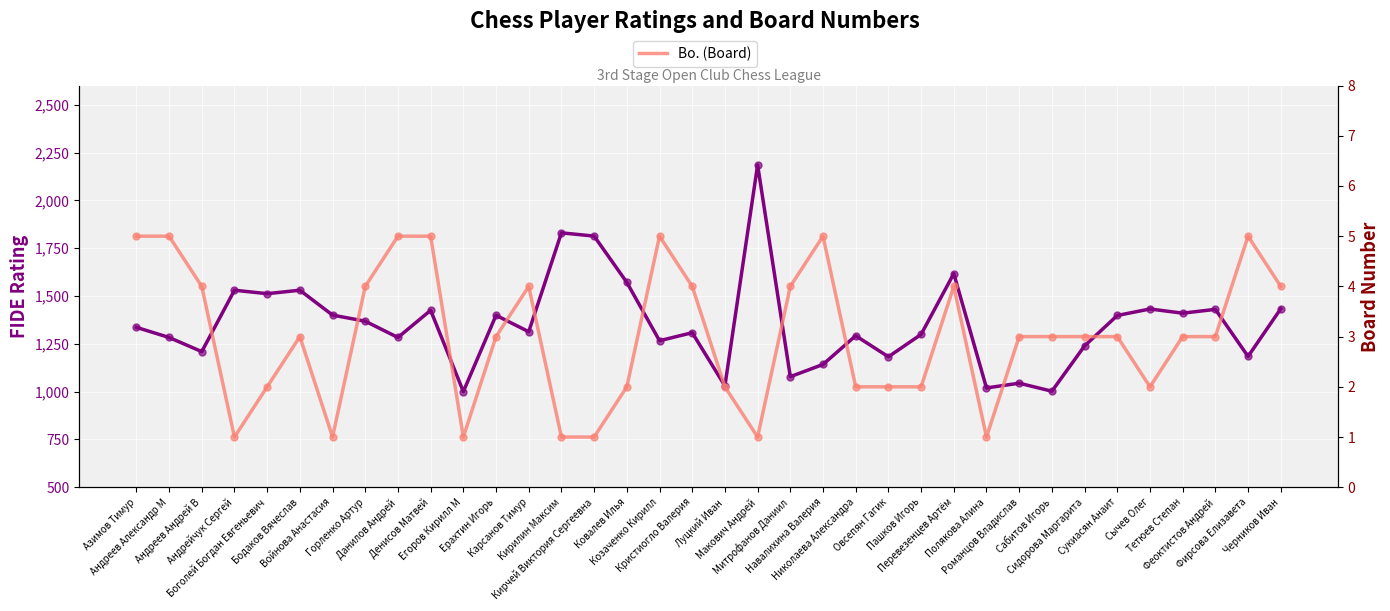

True or false: Bo. (Board) and Рейт. (Rating) intersect in this chart.

False